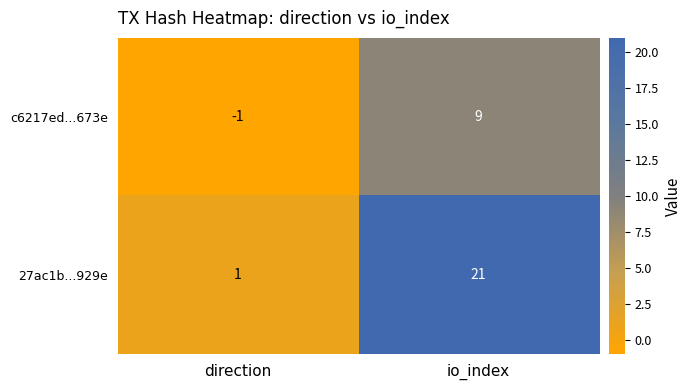

Between direction and io_index, which series saw the biggest shift?

27ac1b...929e